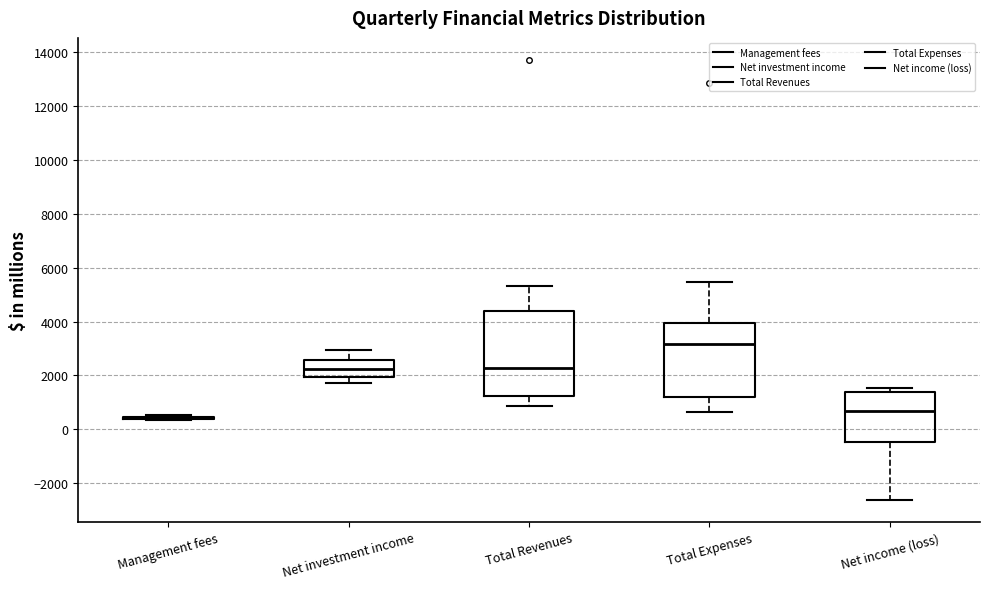

Reading left to right, transcribe this box plot: for each box, give where its median line is, the range the box spans, and where its two whiskers end, as read against the y-axis. The values are not printed on the chart, so give them approximately, as read against the axis.

Management fees: box collapsed to a line at 400, whiskers 400 to 600
Net investment income: median 2200, box 2000 to 2600, whiskers 1800 to 3000
Total Revenues: median 2200, box 1200 to 4400, whiskers 800 to 5400
Total Expenses: median 3200, box 1200 to 4000, whiskers 600 to 5400
Net income (loss): median 600, box -400 to 1400, whiskers -2600 to 1600